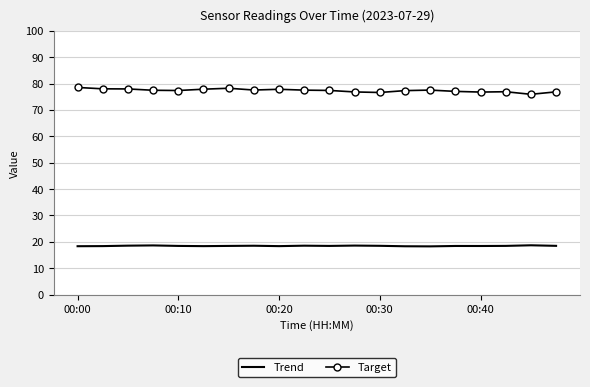

True or false: Trend and Target intersect in this chart.

False